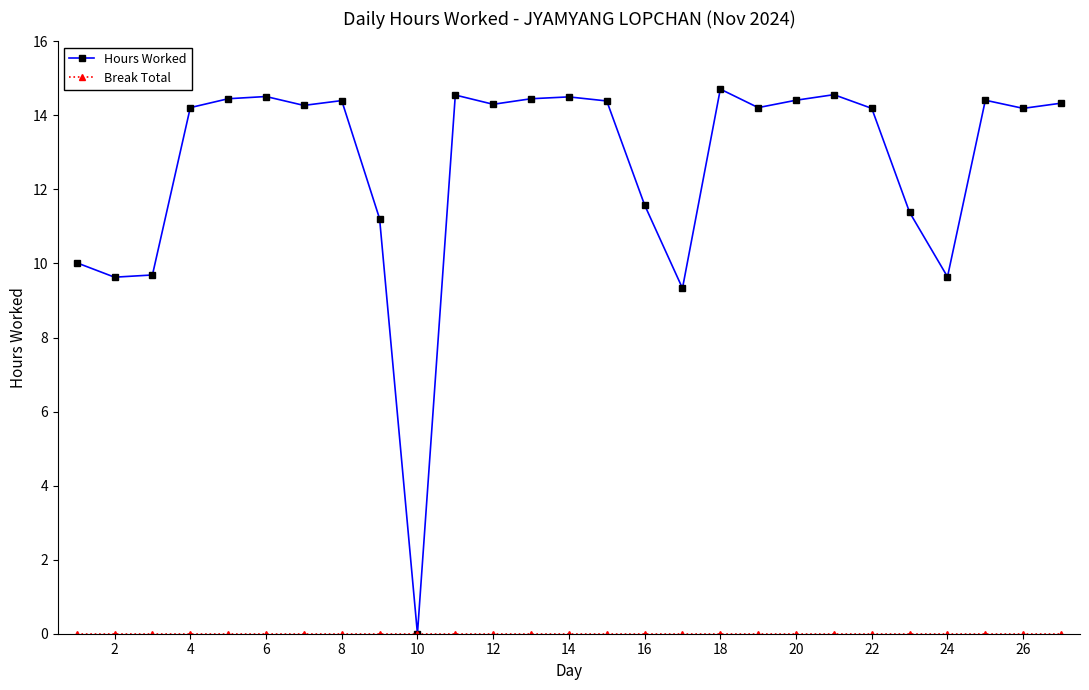

What is the difference between the maximum and minimum values in the Hours Worked series?

14.7